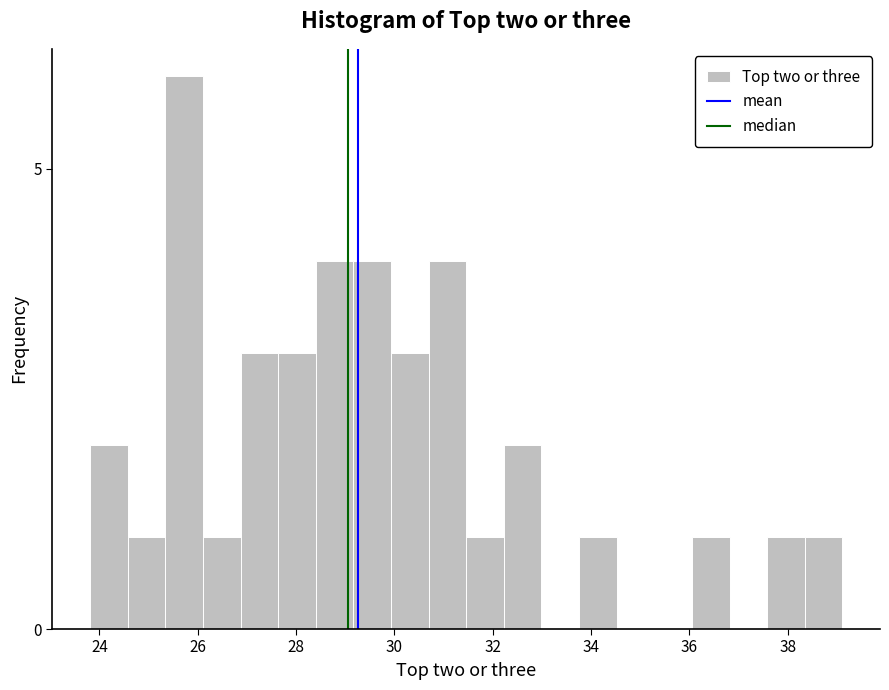

Read against the x-axis, roughly where is the centre of the tallest bar?

25.8